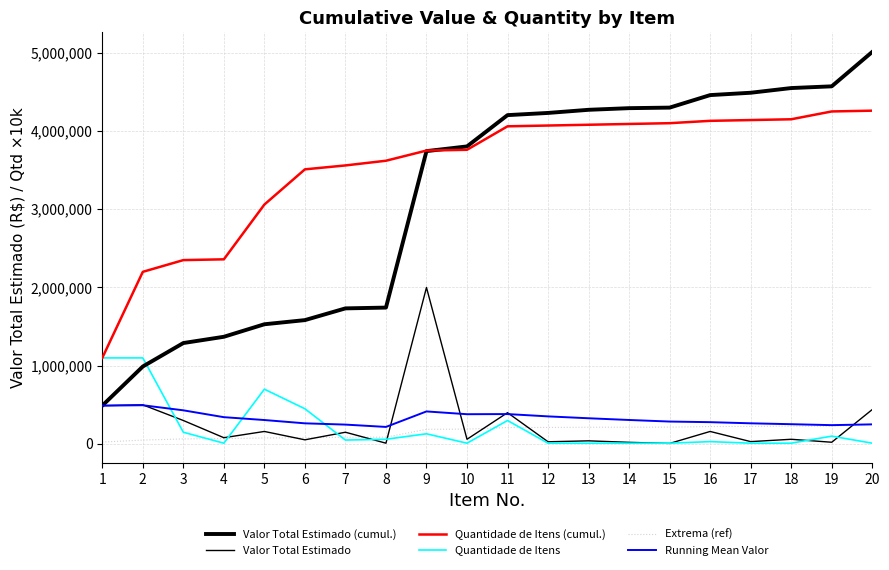

Rank the series by their maximum value, from highest to lowest.

Valor Total Estimado (cumul.), Quantidade de Itens (cumul.), Valor Total Estimado, Quantidade de Itens, Running Mean Valor, Extrema (ref)